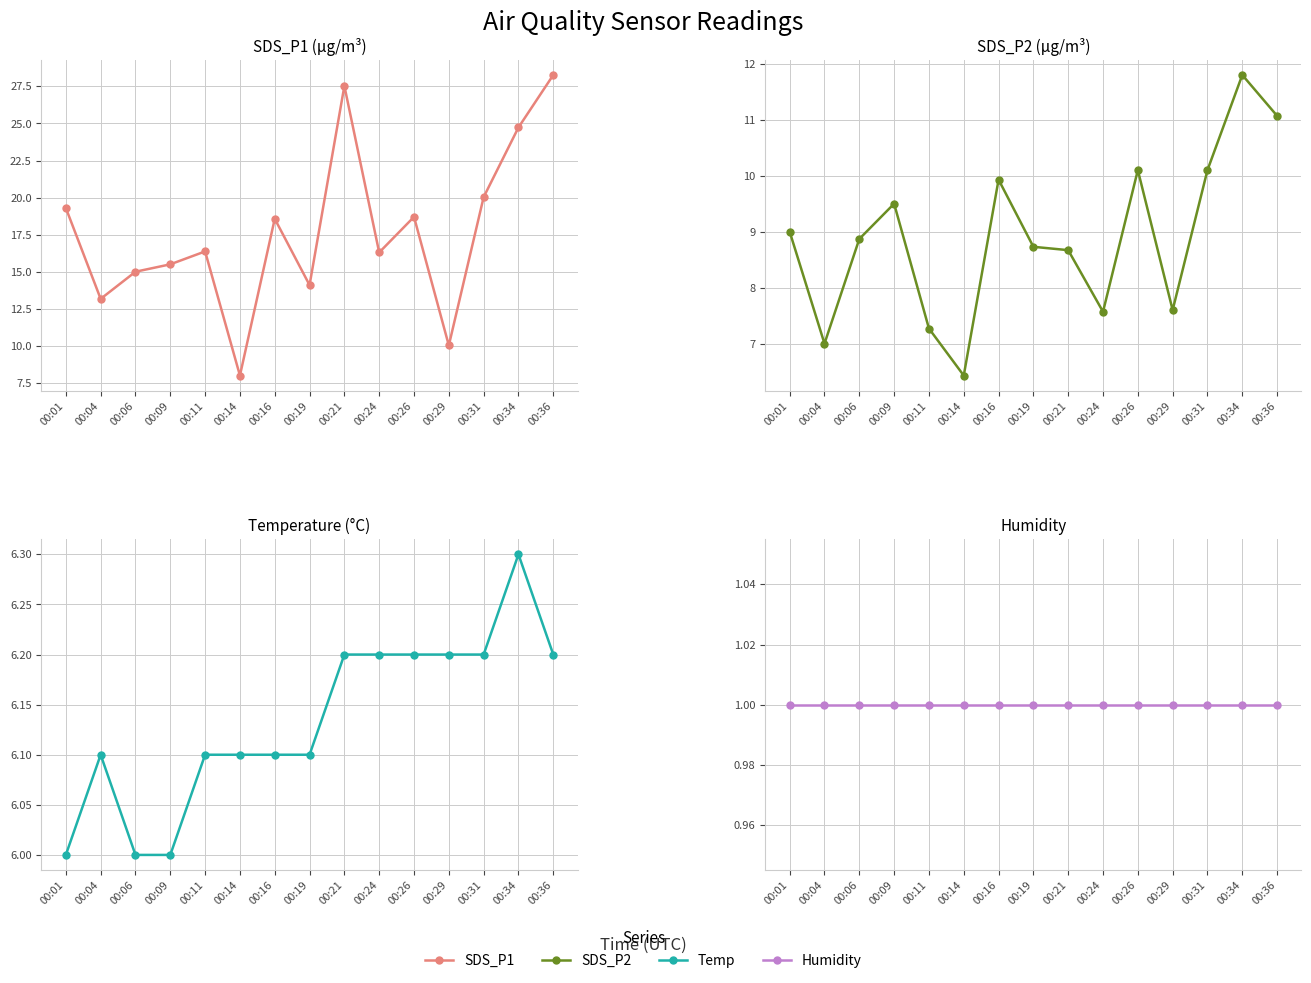

Which series changed the most between 00:14 and 00:16?

SDS_P1